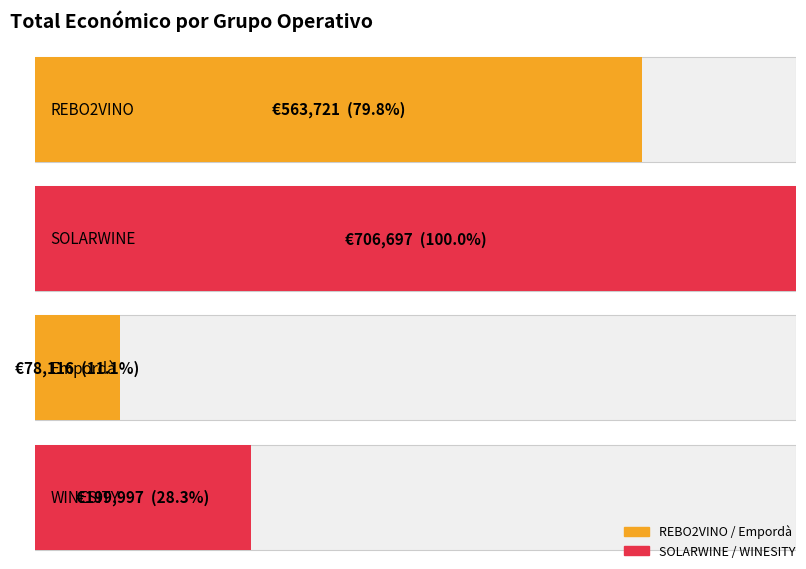

Reading left to right, extract all data points from this chart.

563721	706697	78116	199997